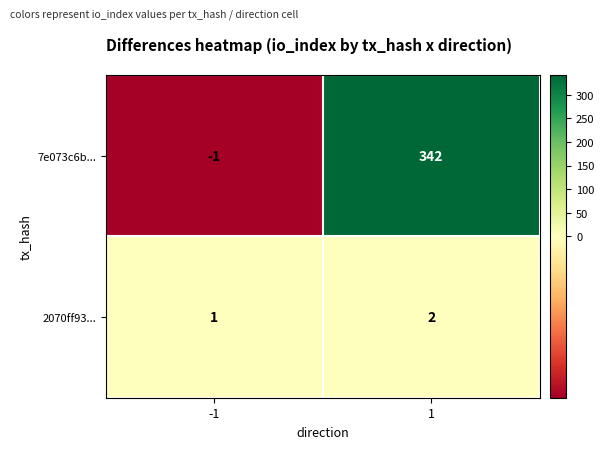

What is the greatest value displayed?

342